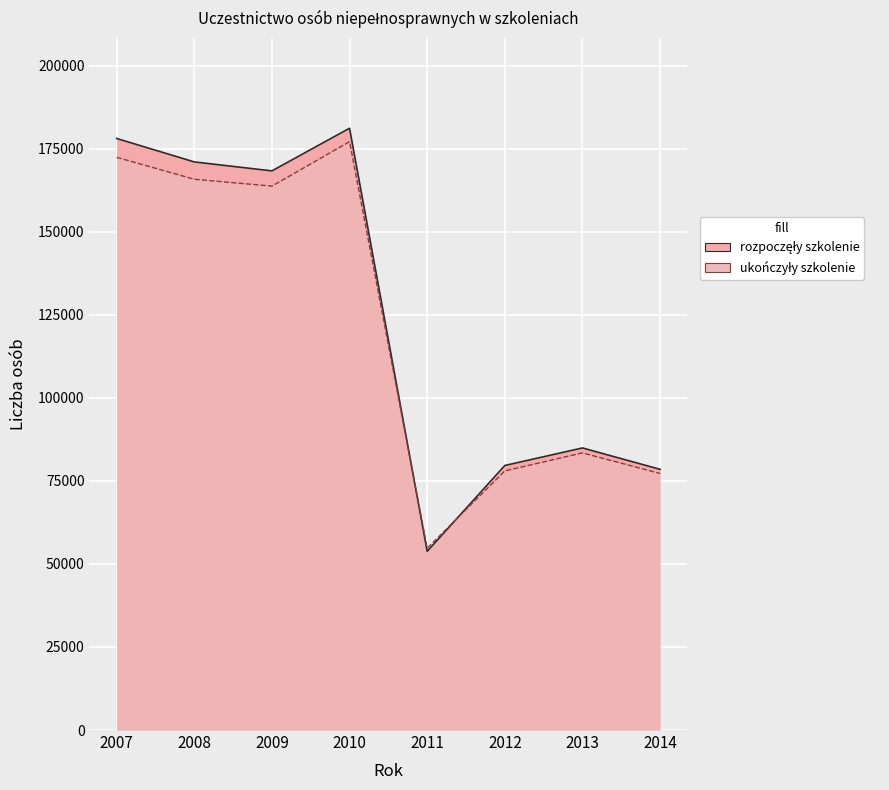

What is the total value across all series at 2007?

350509